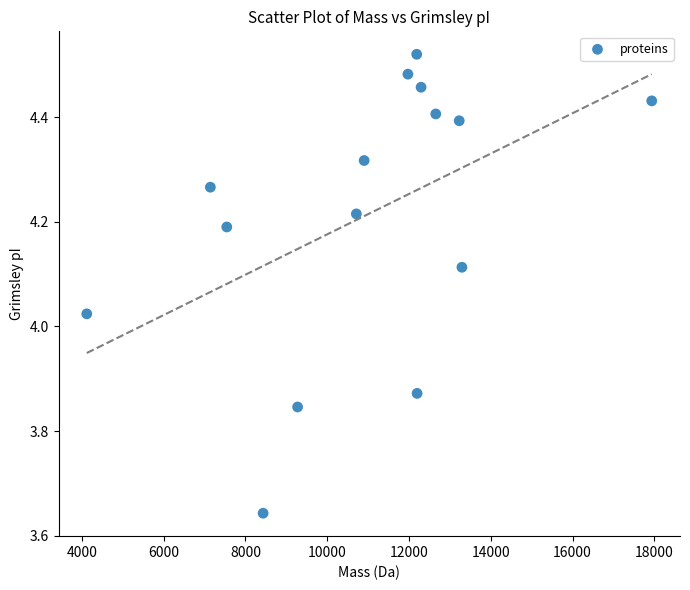

What is the range of Y values (max minus min)?

0.9